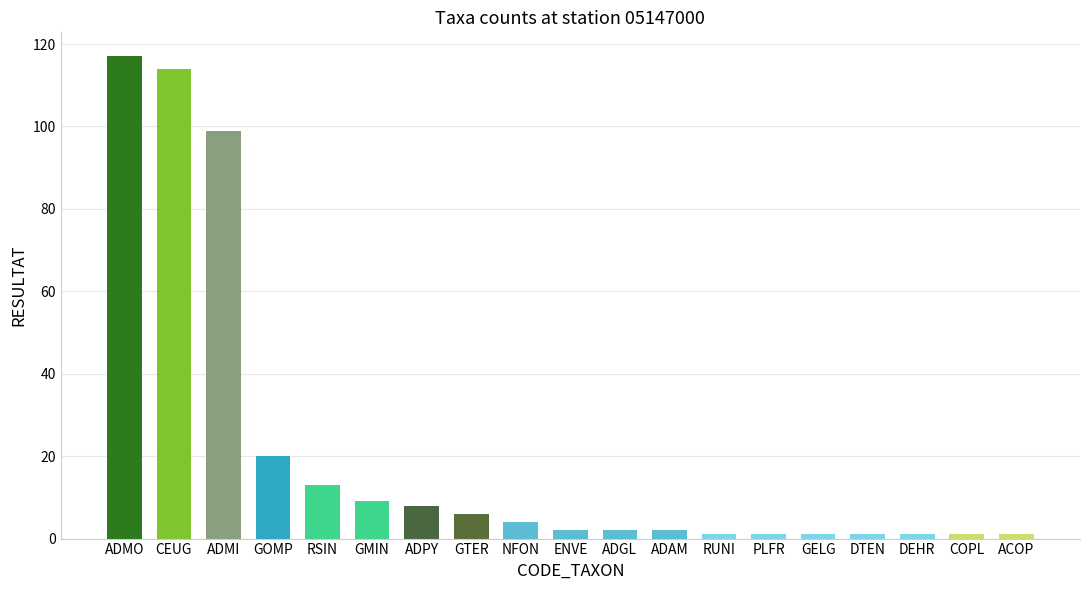

At which label does the data first exceed 2?

ADMO